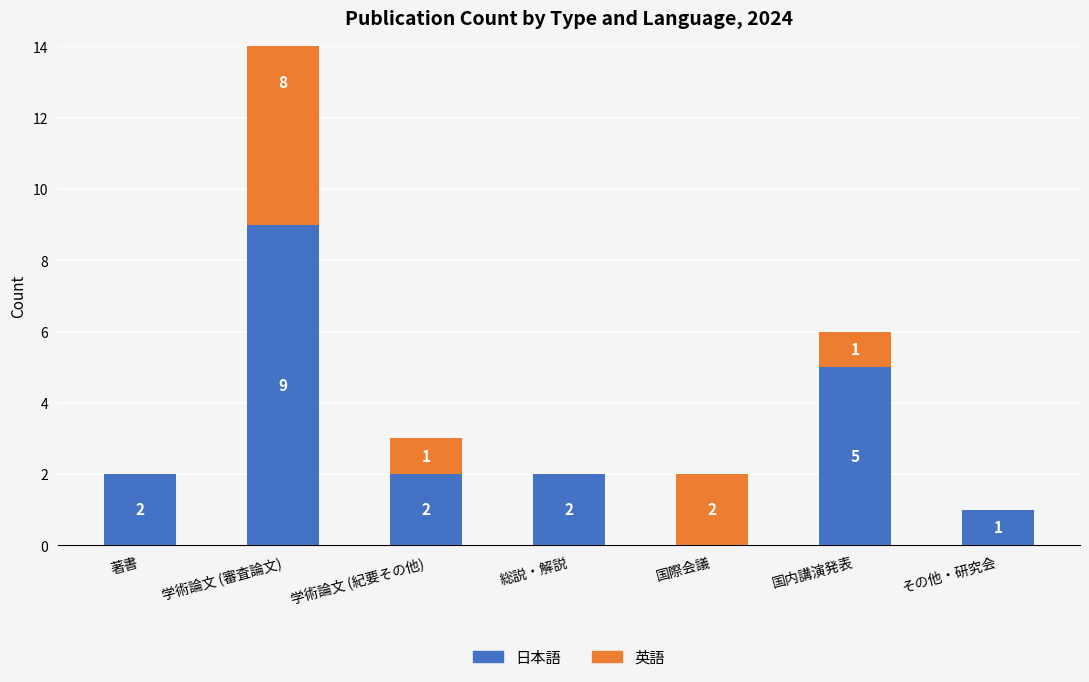

Which series has the largest total across all categories?

日本語